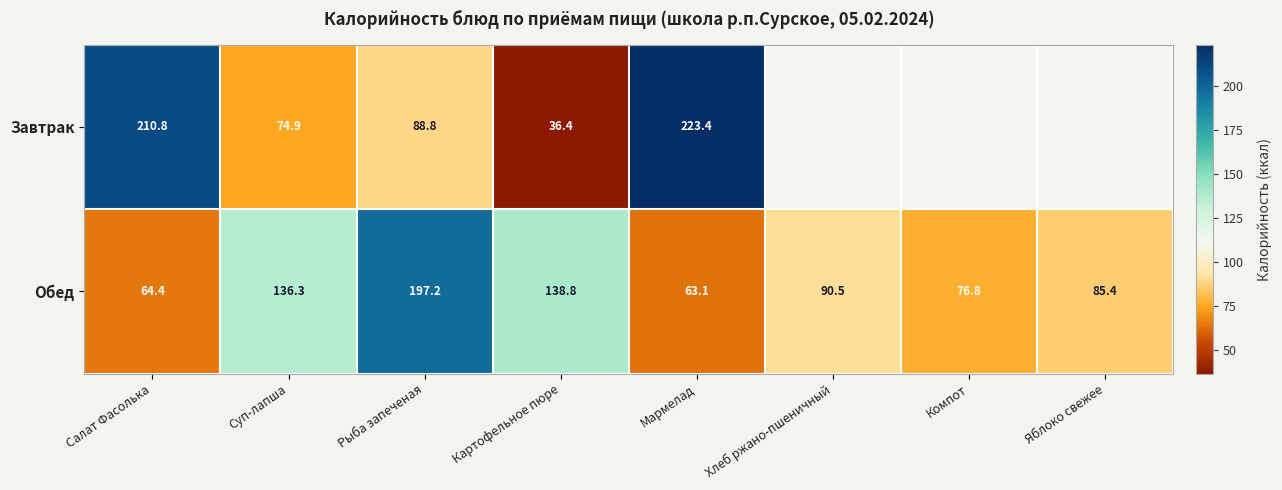

Count the number of data series in this chart.

2